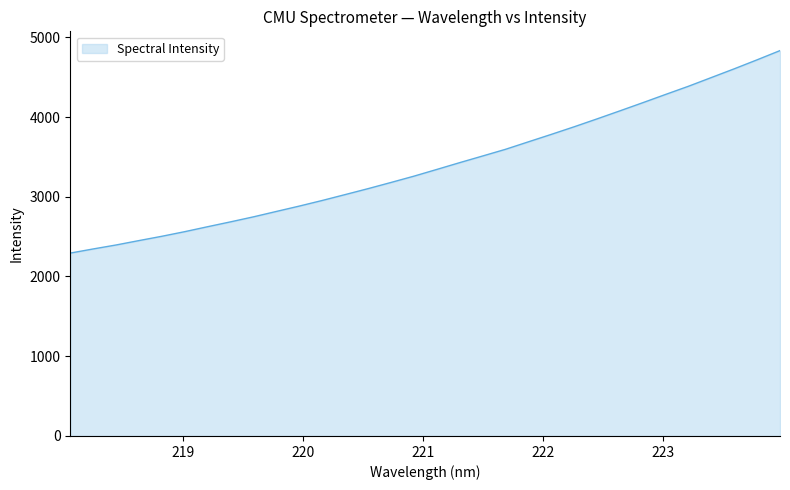

What is the greatest value displayed?

4832.8